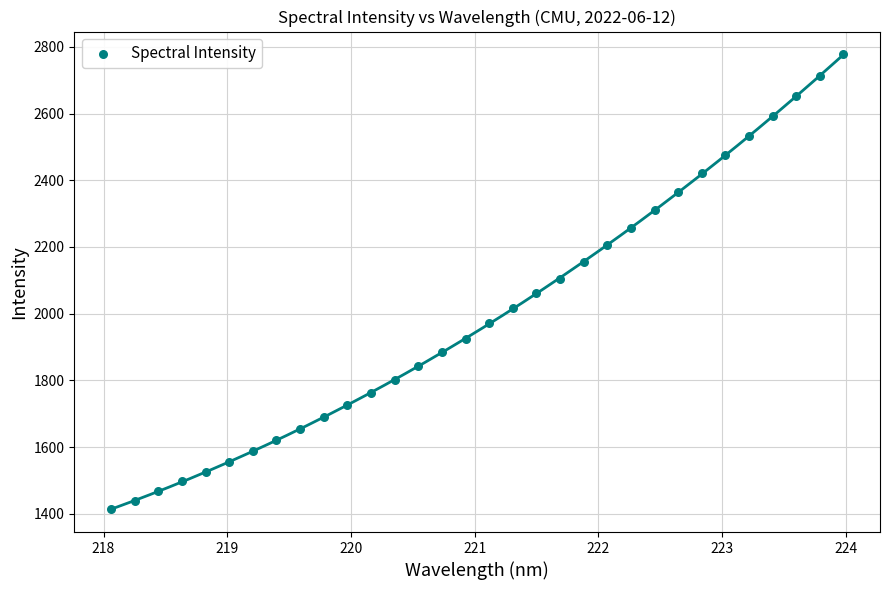

What is the range of Y values (max minus min)?

1364.4